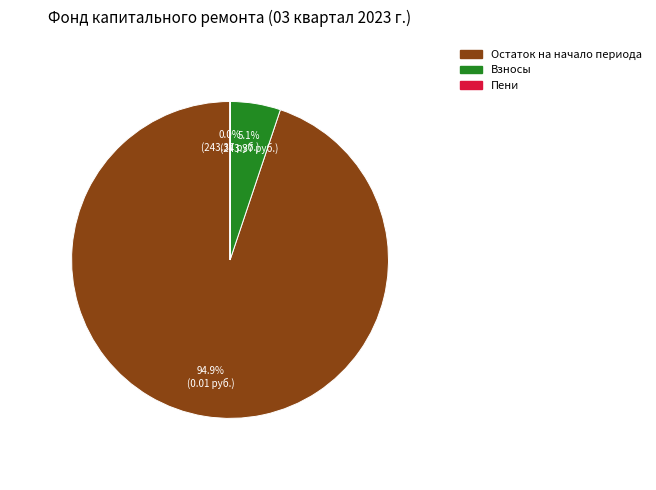

Is there any slice that represents more than half of the pie?

Yes